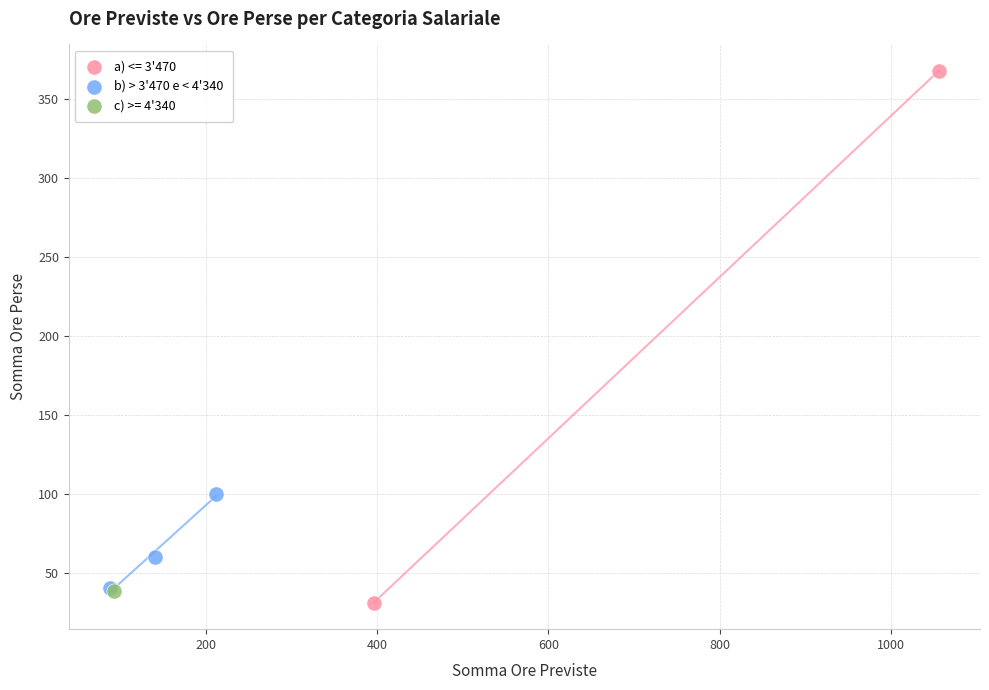

What are all the series names shown in the legend?

a) <= 3'470, b) > 3'470 e < 4'340, c) >= 4'340